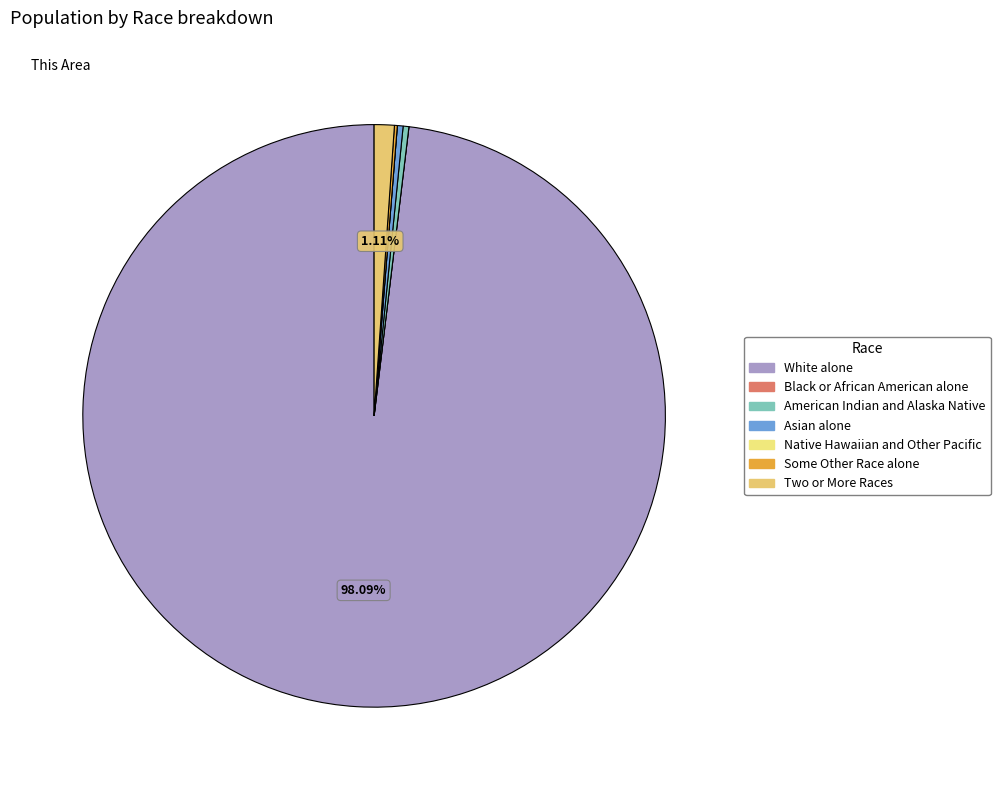

The Two or More Races slice represents 11% of the pie. True or false?

False